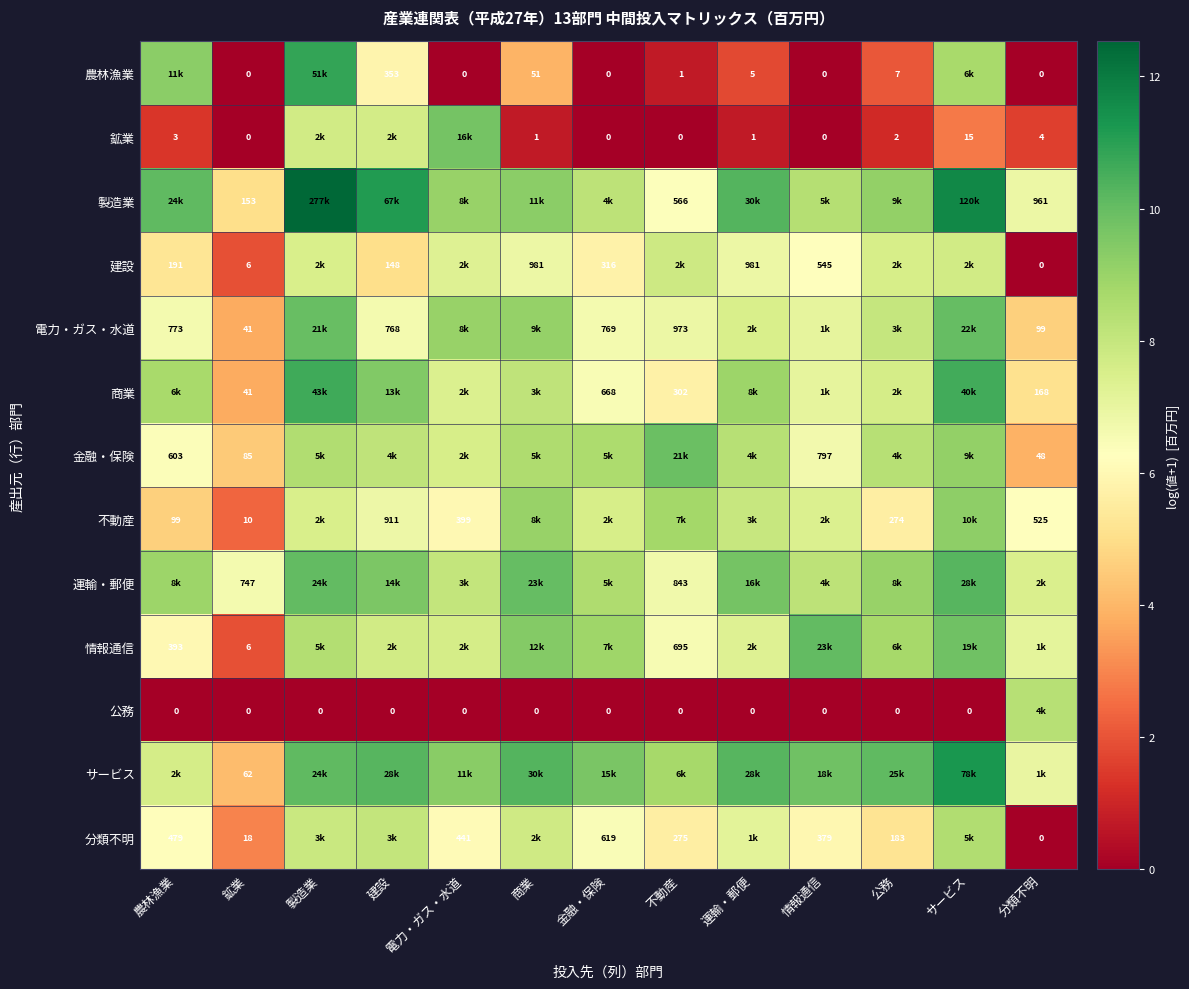

True or false: 商業 has a value of 8.7 at 農林漁業.

True